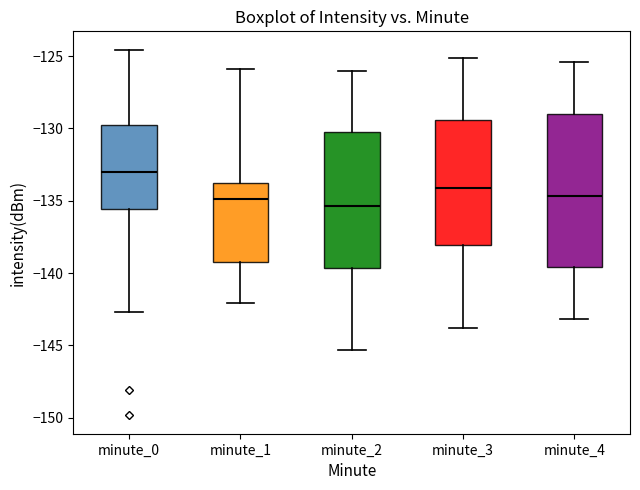

Which box is the tallest, from its lower edge to its upper edge?

minute_4